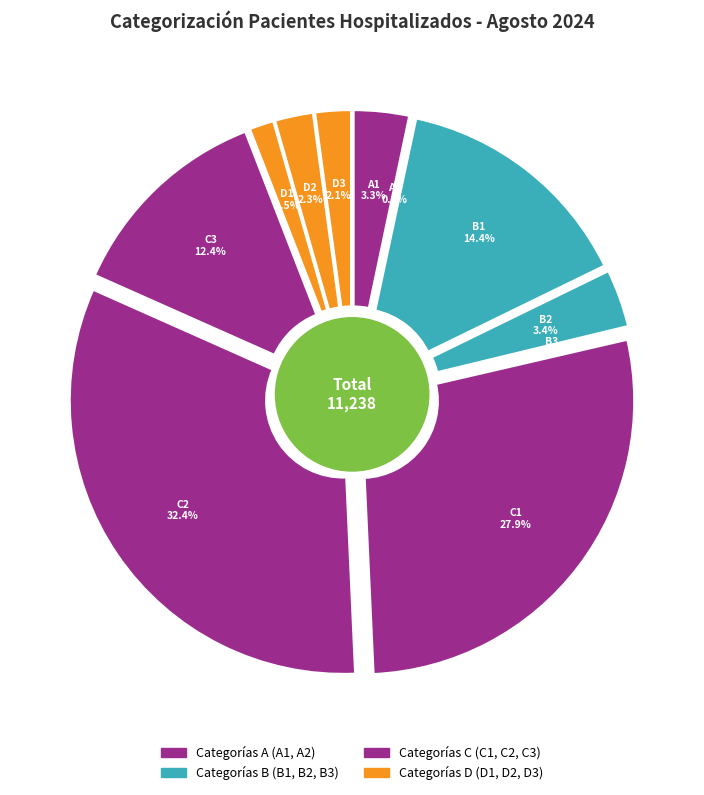

Which category has the biggest portion of the pie?

C2